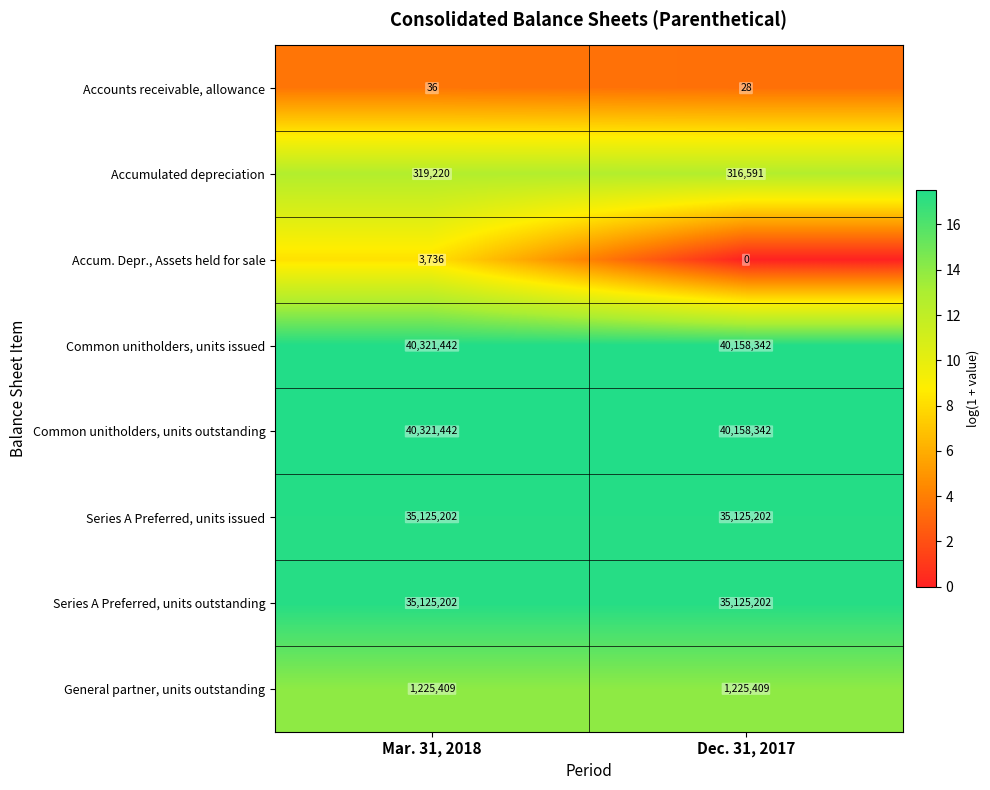

The value of Series A Preferred, units outstanding at Dec. 31, 2017 is 35125202. True or false?

True